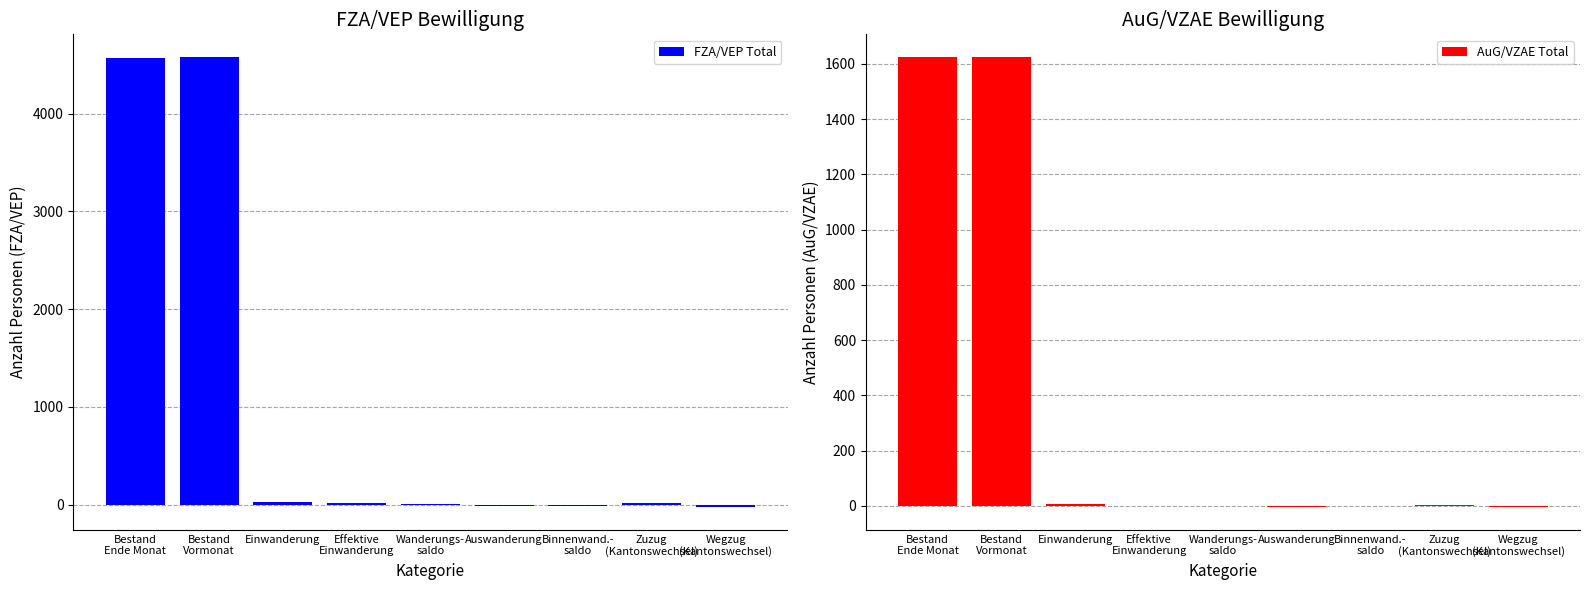

What is the sum of the AuG/VZAE Total values at Zuzug
(Kantonswechsel) and Auswanderung?

-3